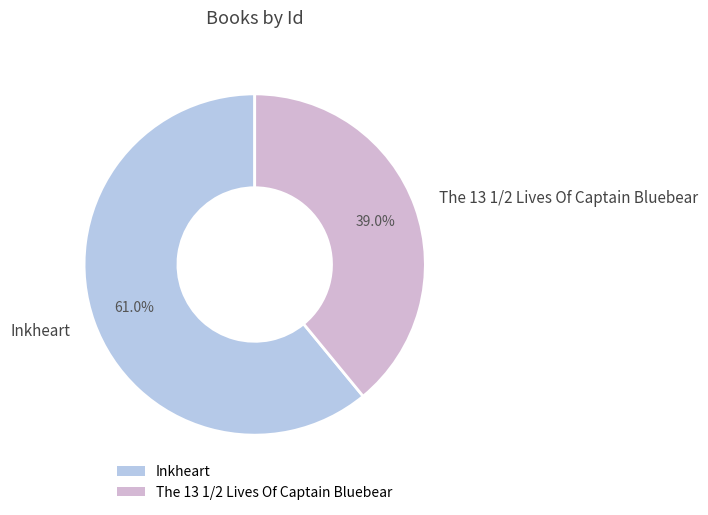

What is the majority slice?

Inkheart